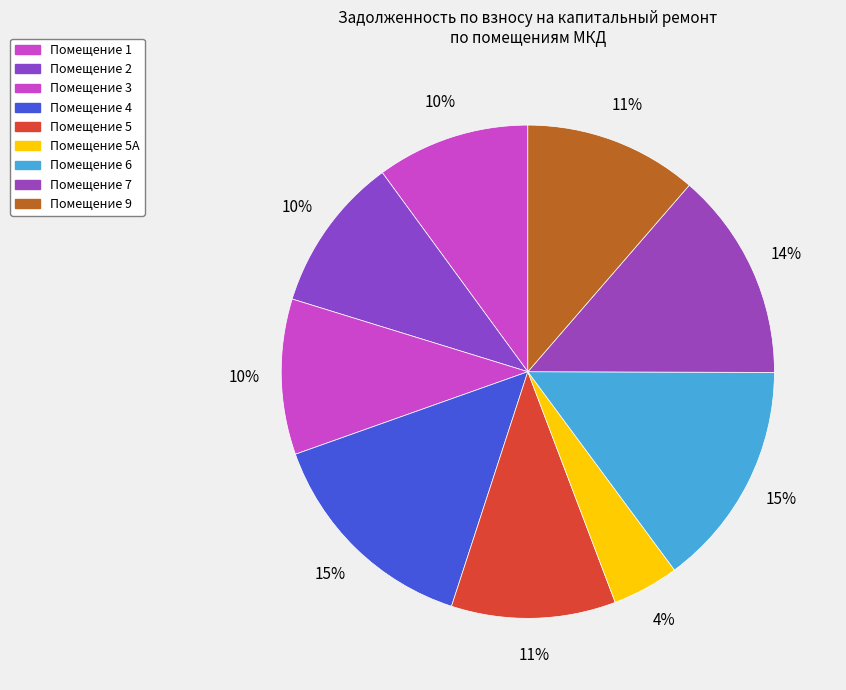

Count the number of slices in the pie.

9